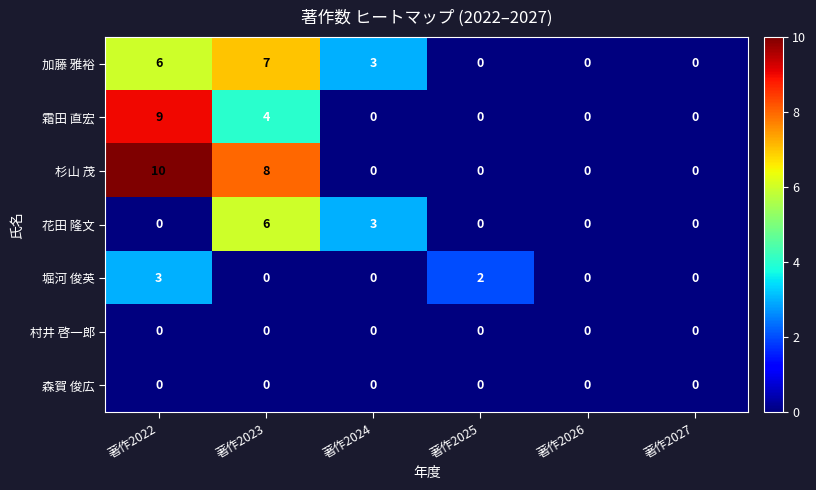

What is the sum of all 杉山 茂 values?

18